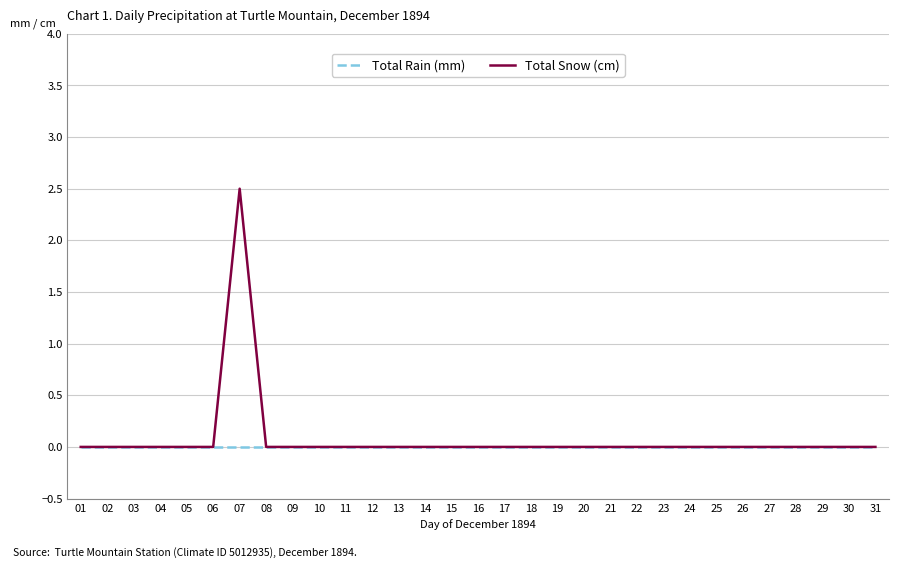

Rank the series by their maximum value, from lowest to highest.

Total Rain (mm), Total Snow (cm)